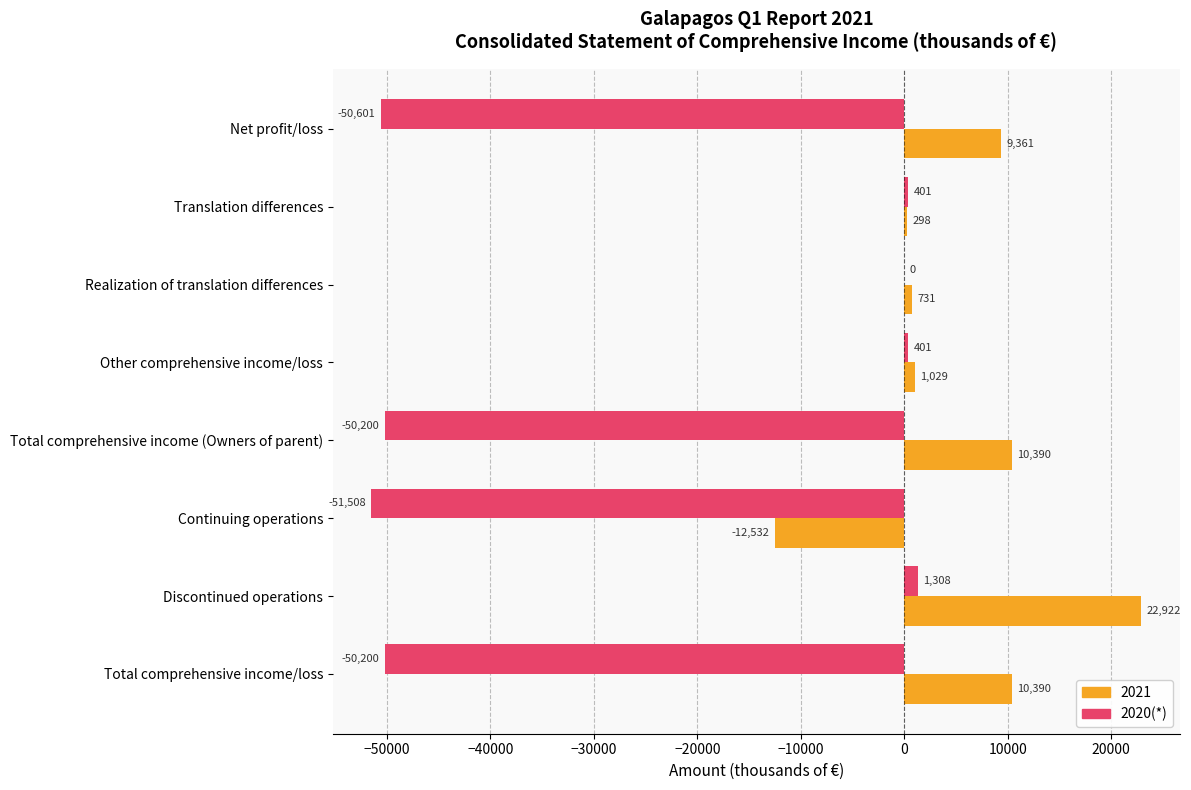

How many categories are shown in the chart?

8